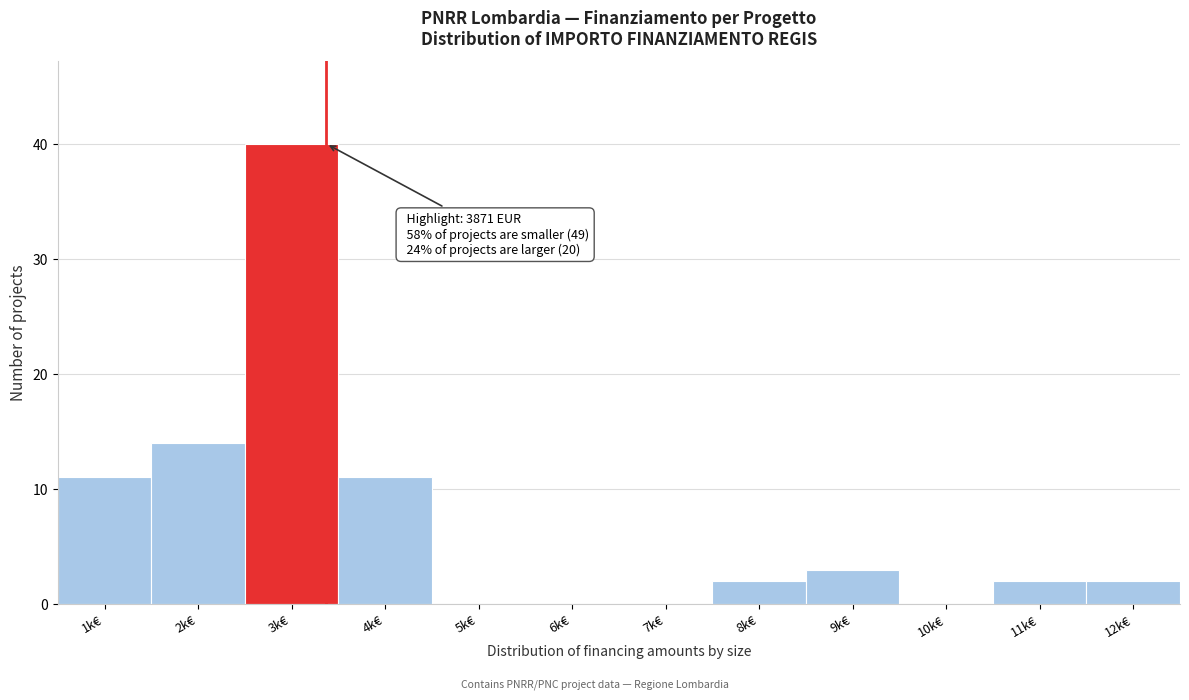

Reading right to left, list all the values displayed in this chart.

12k€=2	11k€=2	10k€=0	9k€=3	8k€=2	7k€=0	6k€=0	5k€=0	4k€=11	3k€=40	2k€=14	1k€=11